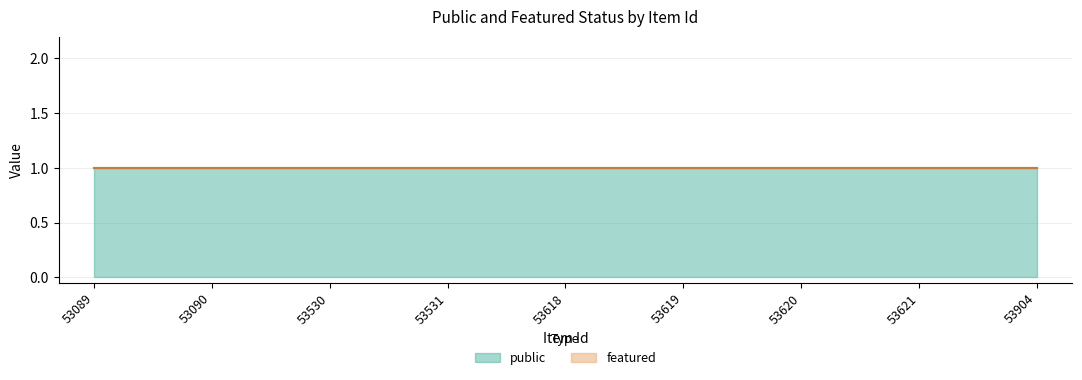

At which category is the sum across all series the highest?

53089